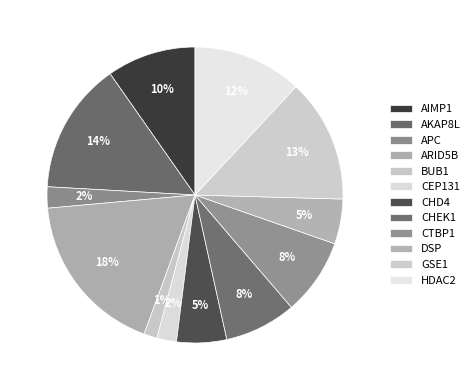

Does any single category account for the majority?

No